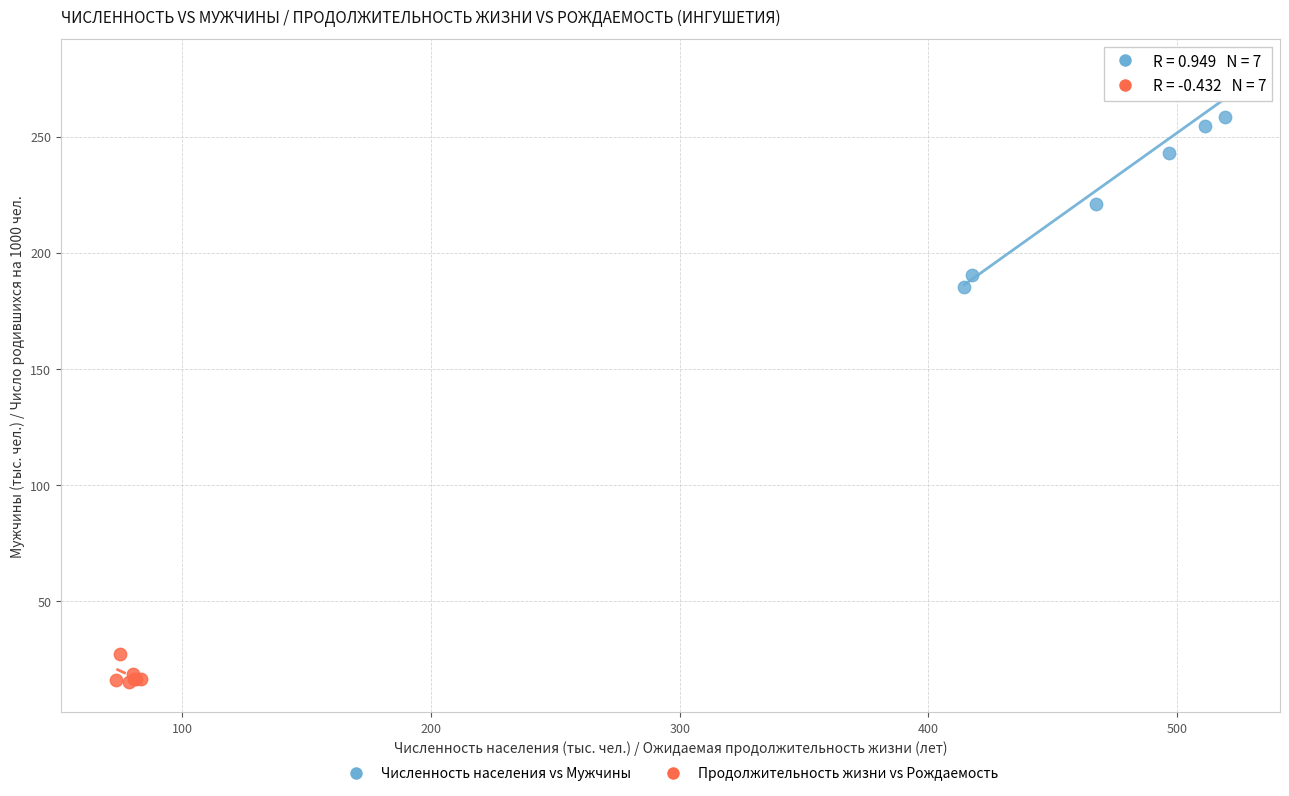

Which series reaches the minimum Y coordinate?

Продолжительность жизни vs Рождаемость